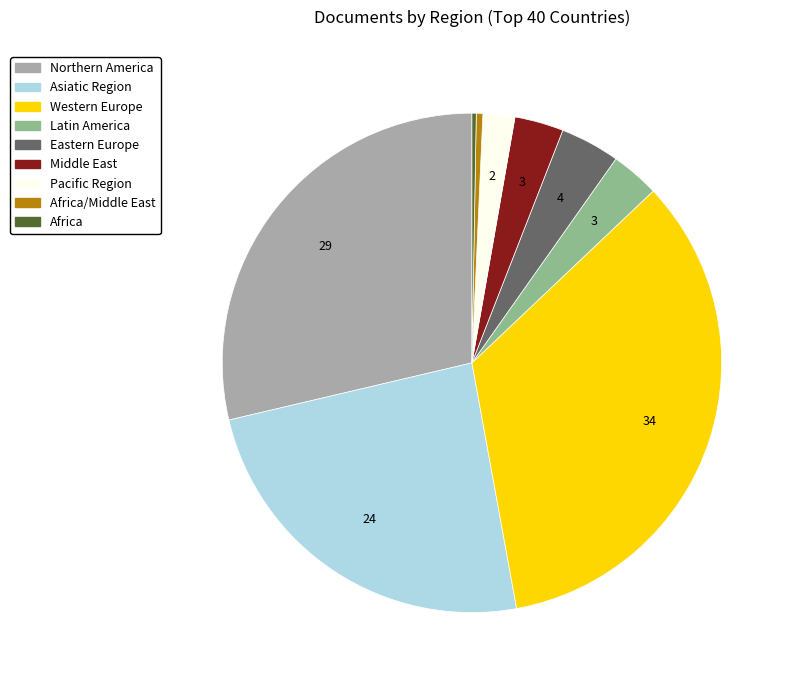

Is there a majority slice in this chart?

No